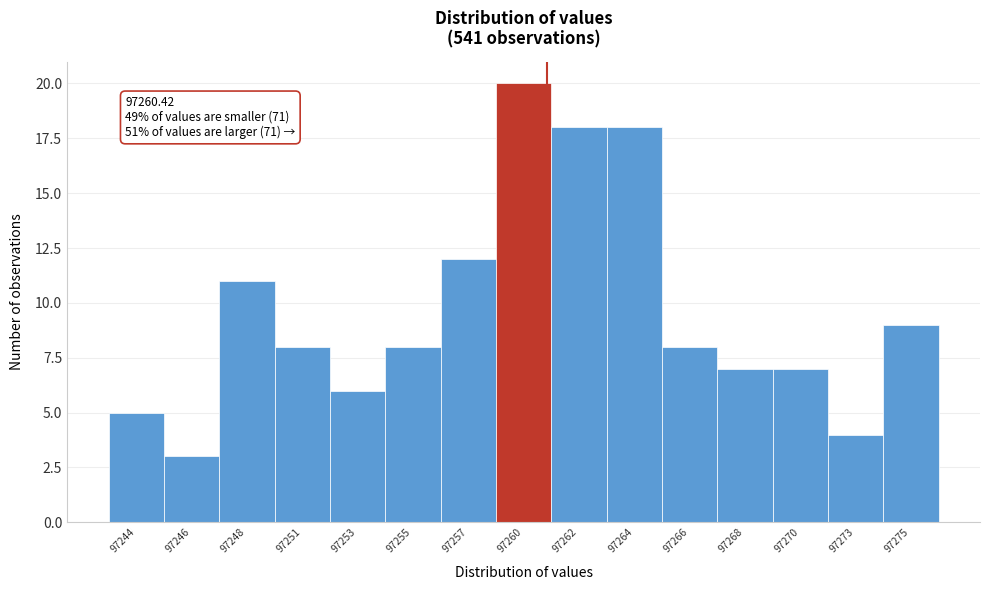

Reading left to right, list all the values displayed in this chart.

97244=5	97246=3	97248=11	97251=8	97253=6	97255=8	97257=12	97260=20	97262=18	97264=18	97266=8	97268=7	97270=7	97273=4	97275=9